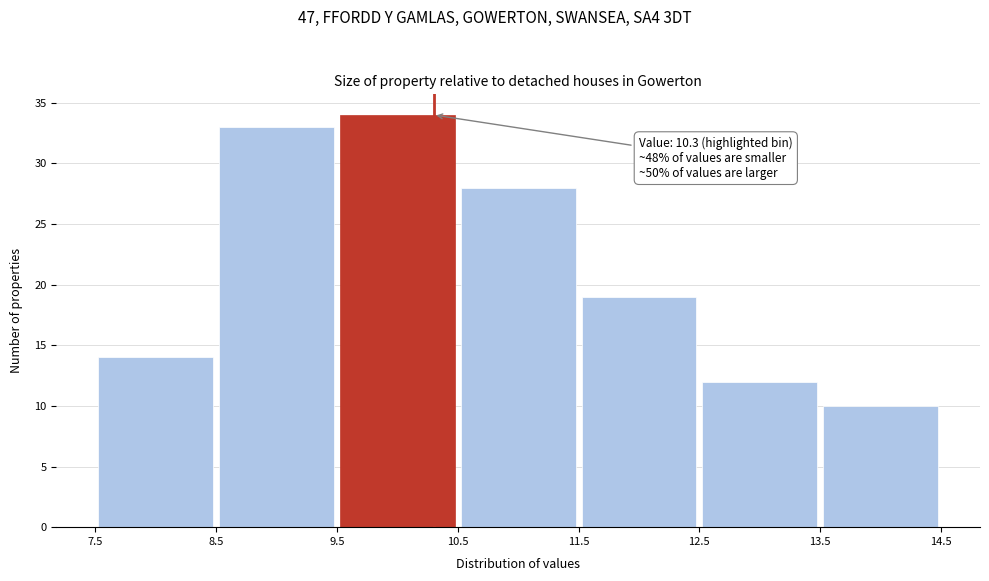

Which range on the x-axis has the tallest bar?

9.5 to 10.5